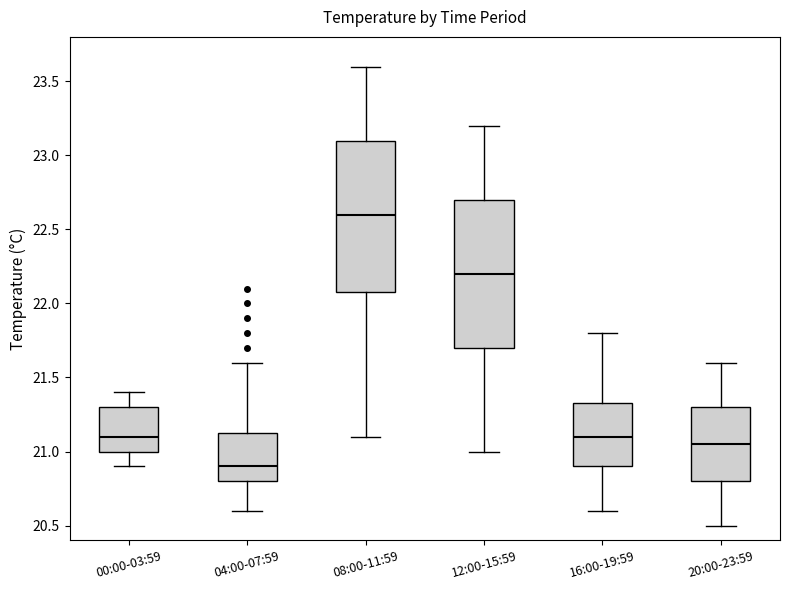

Reading left to right, transcribe this box plot: for each box, give where its median line is, the range the box spans, and where its two whiskers end, as read against the y-axis. The values are not printed on the chart, so give them approximately, as read against the axis.

00:00-03:59: median 21.10, box 21.00 to 21.30, whiskers 20.90 to 21.40
04:00-07:59: median 20.90, box 20.80 to 21.15, whiskers 20.60 to 21.60
08:00-11:59: median 22.60, box 22.10 to 23.10, whiskers 21.10 to 23.60
12:00-15:59: median 22.20, box 21.70 to 22.70, whiskers 21.00 to 23.20
16:00-19:59: median 21.10, box 20.90 to 21.35, whiskers 20.60 to 21.80
20:00-23:59: median 21.05, box 20.80 to 21.30, whiskers 20.50 to 21.60